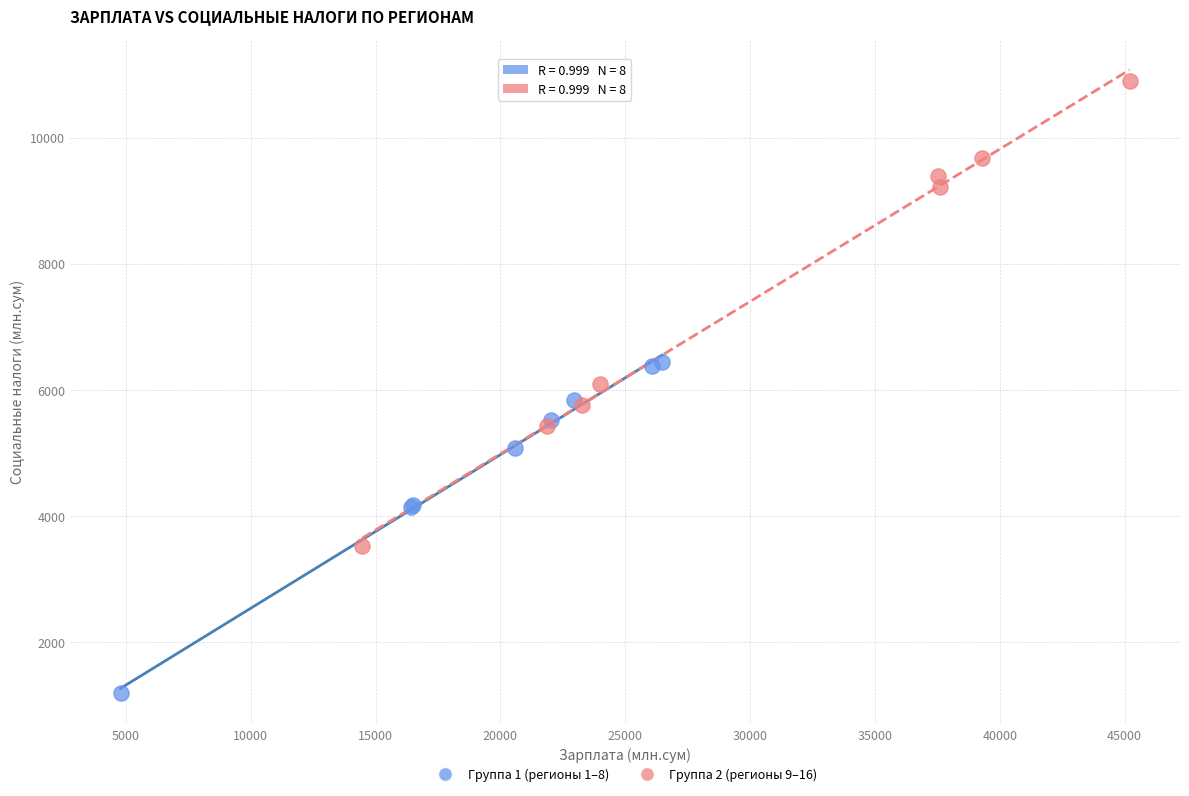

What are all the series names shown in the legend?

Группа 1 (регионы 1–8), Группа 2 (регионы 9–16)